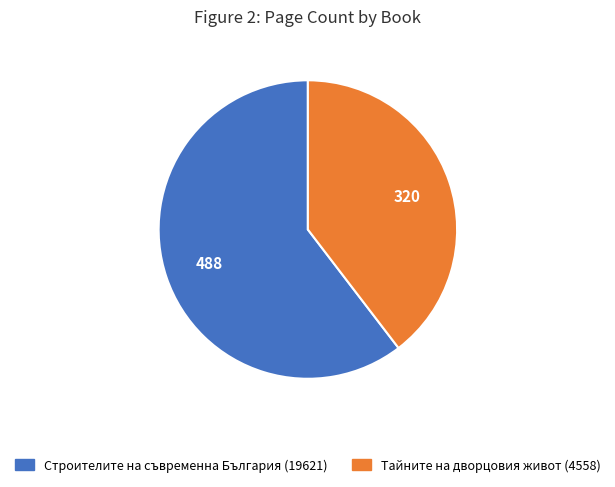

Count the number of slices in the pie.

2